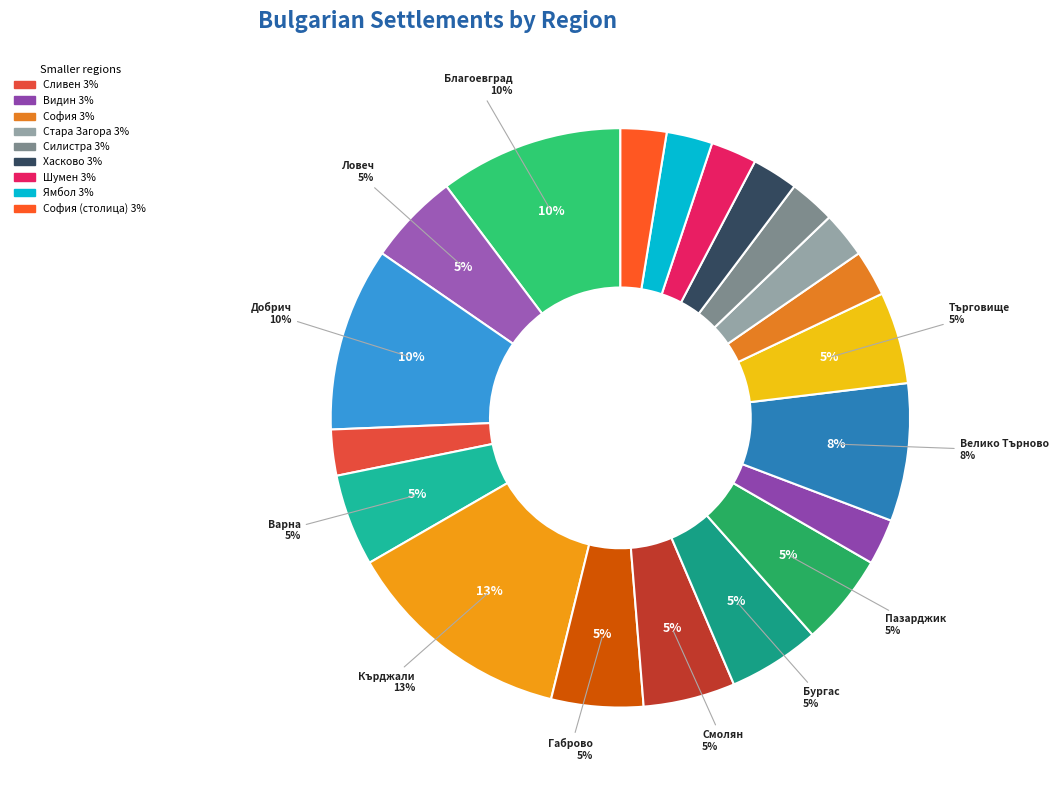

Is the sum of обл. София (столица) and обл. Варна greater than half?

No